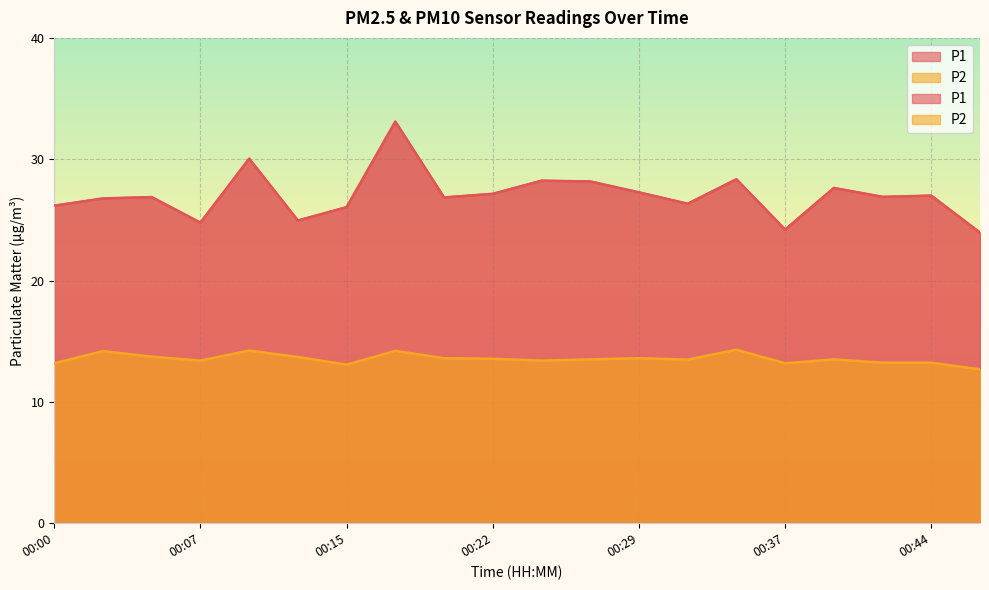

At which label is P1 closest to 28?

00:27